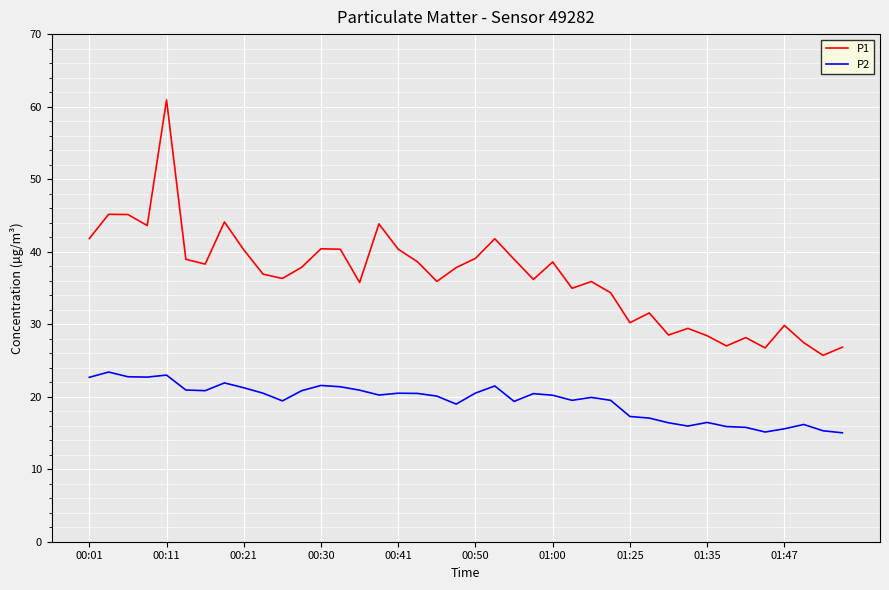

What is the highest value of the P1 series?

60.9